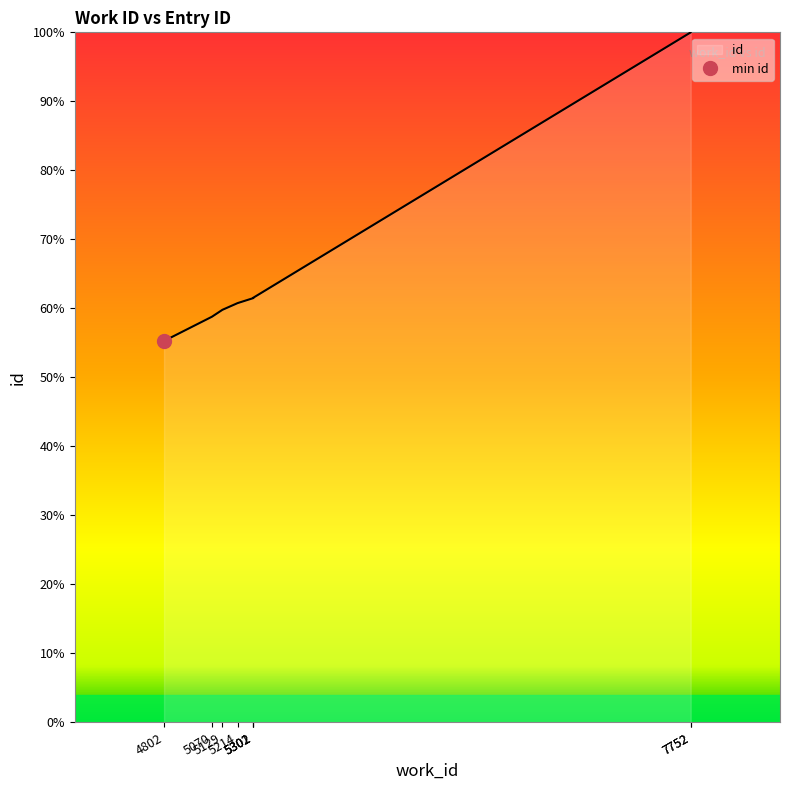

Reading right to left, list all the values displayed in this chart.

100.0	100.0	61.5	61.5	61.5	60.8	59.8	58.8	55.3